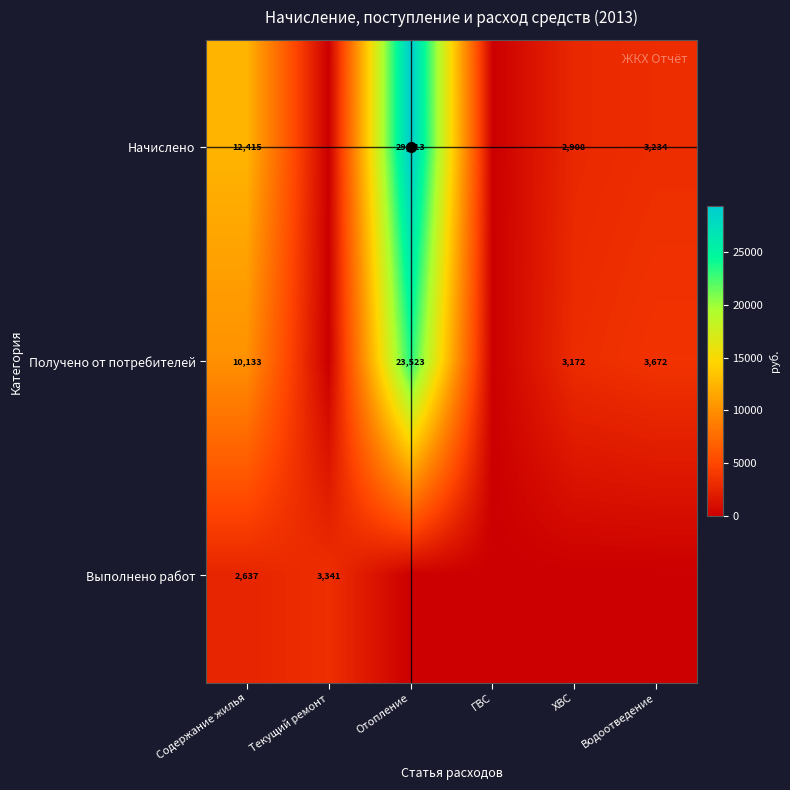

Between ХВС and ГВС, which is larger?

ХВС